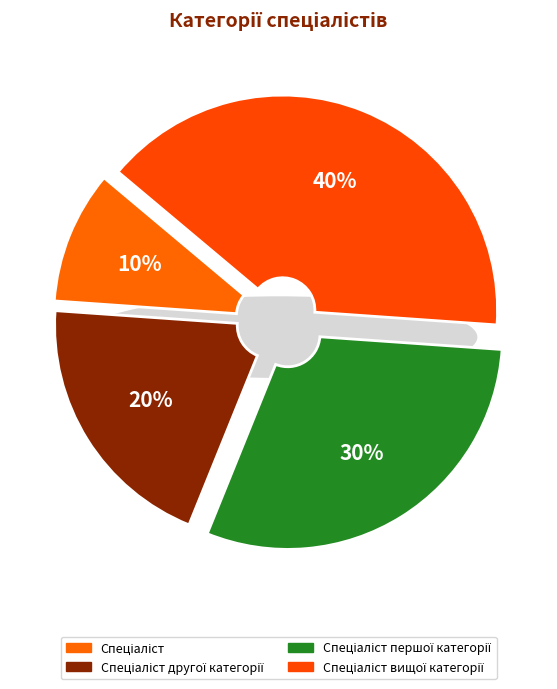

Count the number of slices in the pie.

4